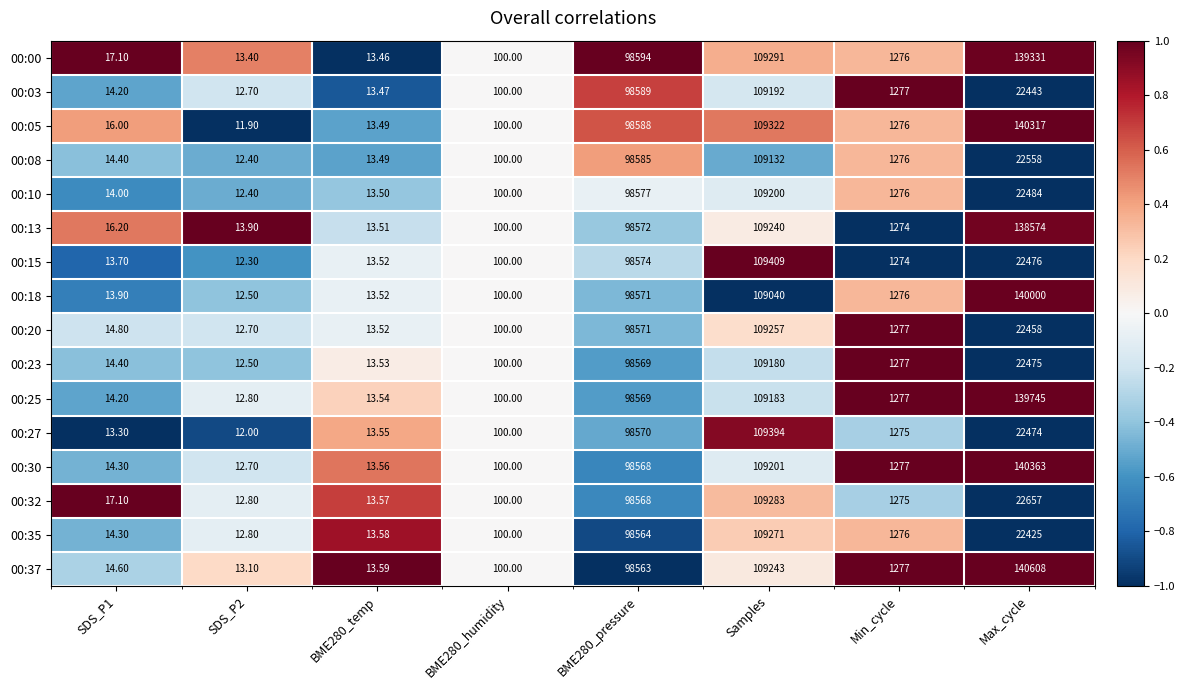

How many series are shown in this chart?

16